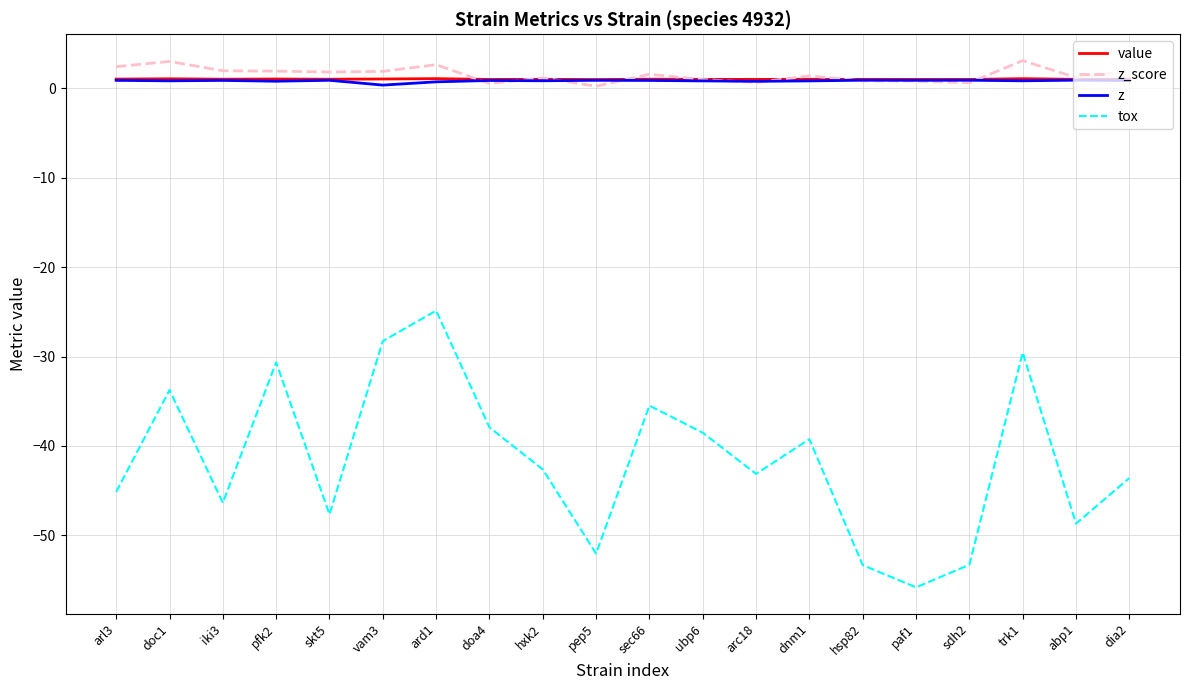

How many interior local valleys does the tox series have?

6